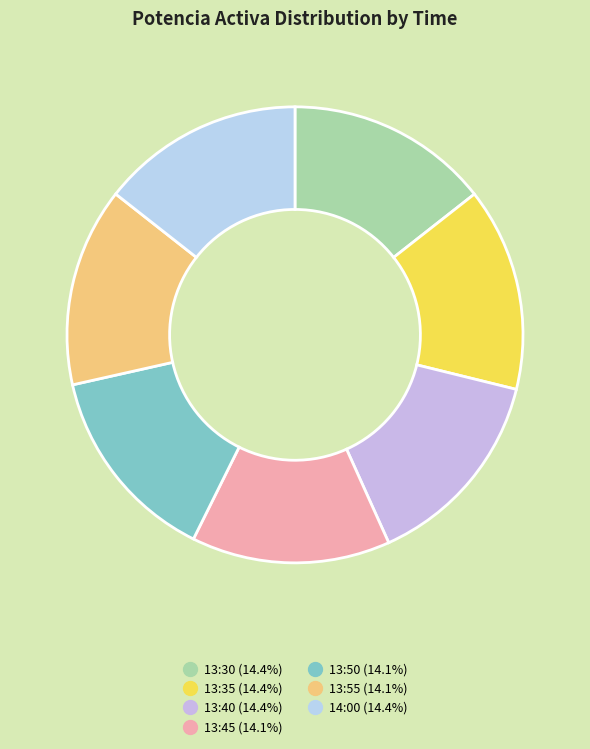

Combined, what portion of the pie is 13:30 and 14:00?

28.8%